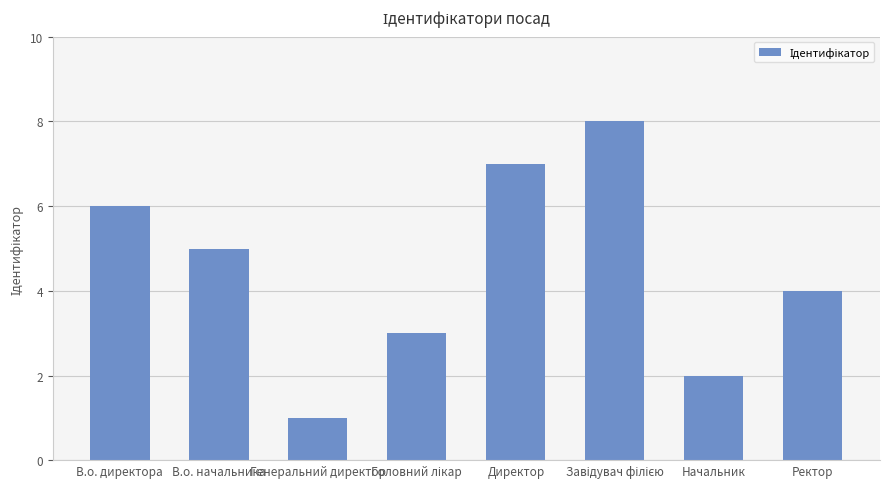

True or false: the data shows 2 at Начальник.

True